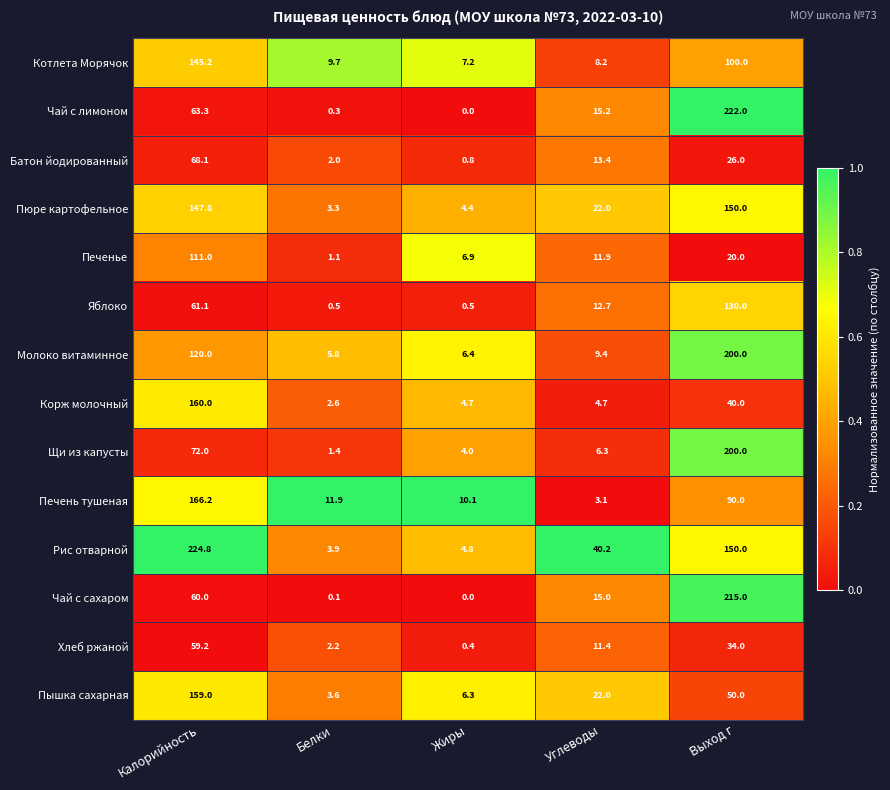

Is it true that Пюре картофельное equals 147.8 at Калорийность?

True